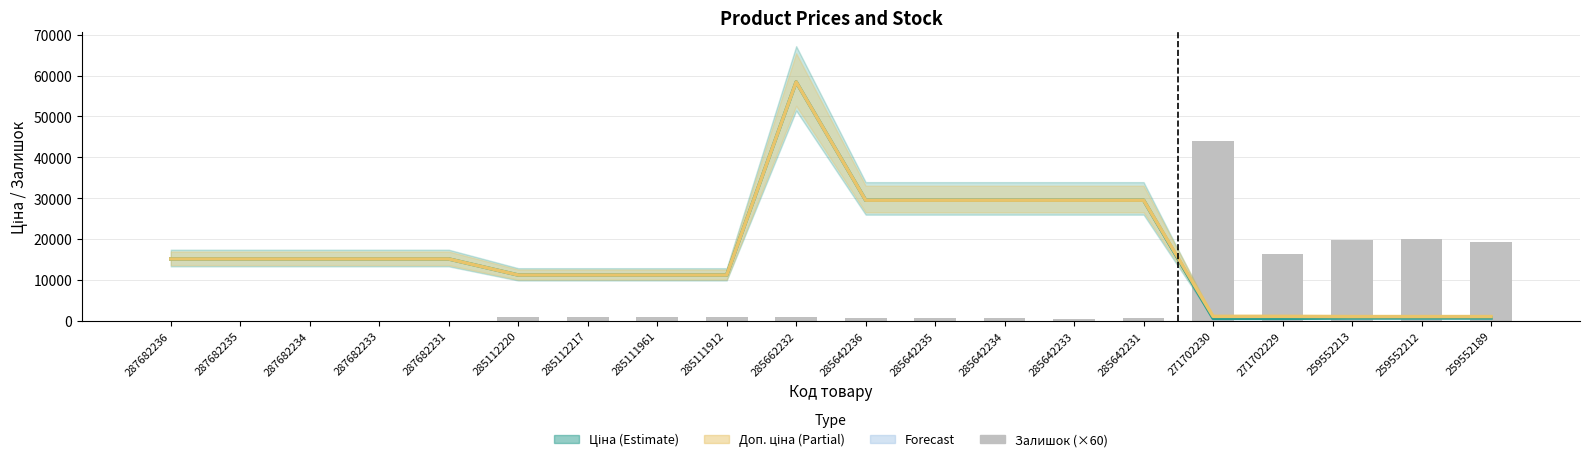

What is the difference between the Ціна values at 259552212 and 287682231?

14426.3